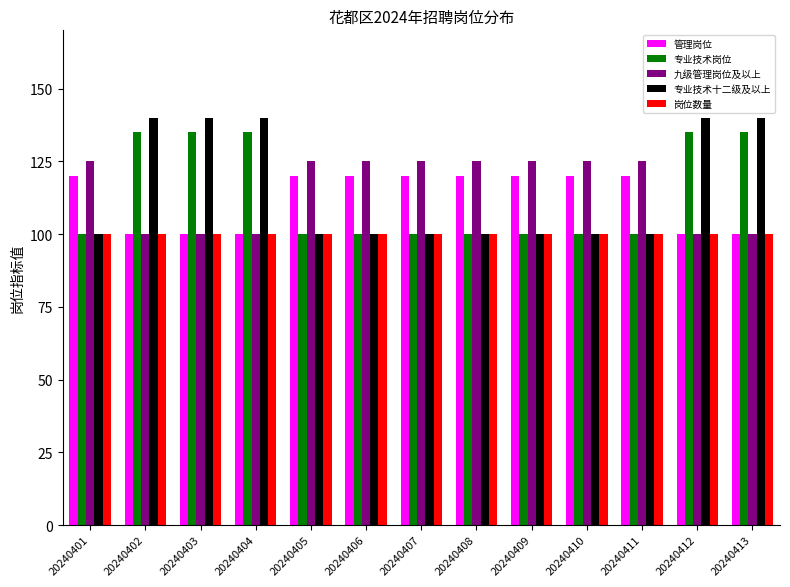

How many bars are there in total?

65